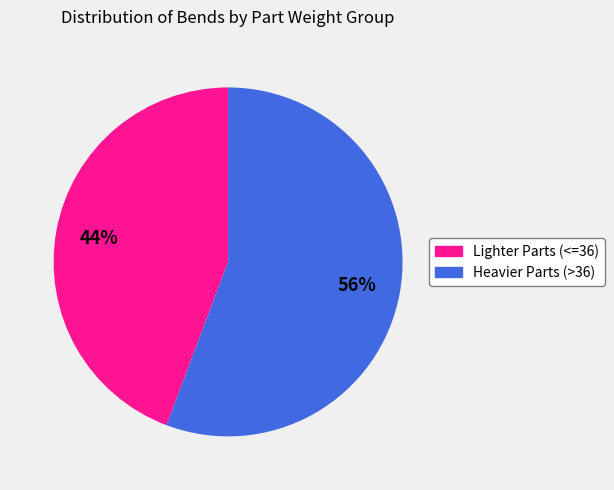

Rank the categories by value from highest to lowest.

Heavier Parts (>36), Lighter Parts (<=36)